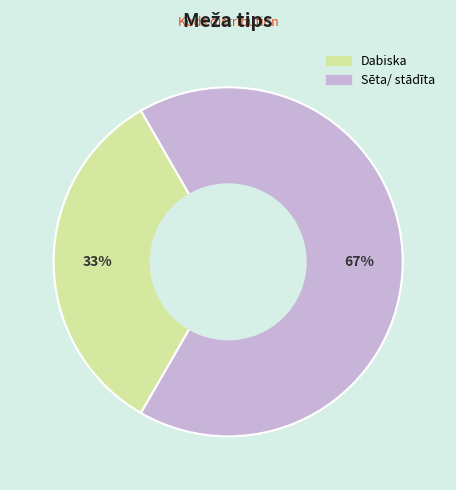

The Sēta/ stādīta slice represents 79% of the pie. True or false?

False